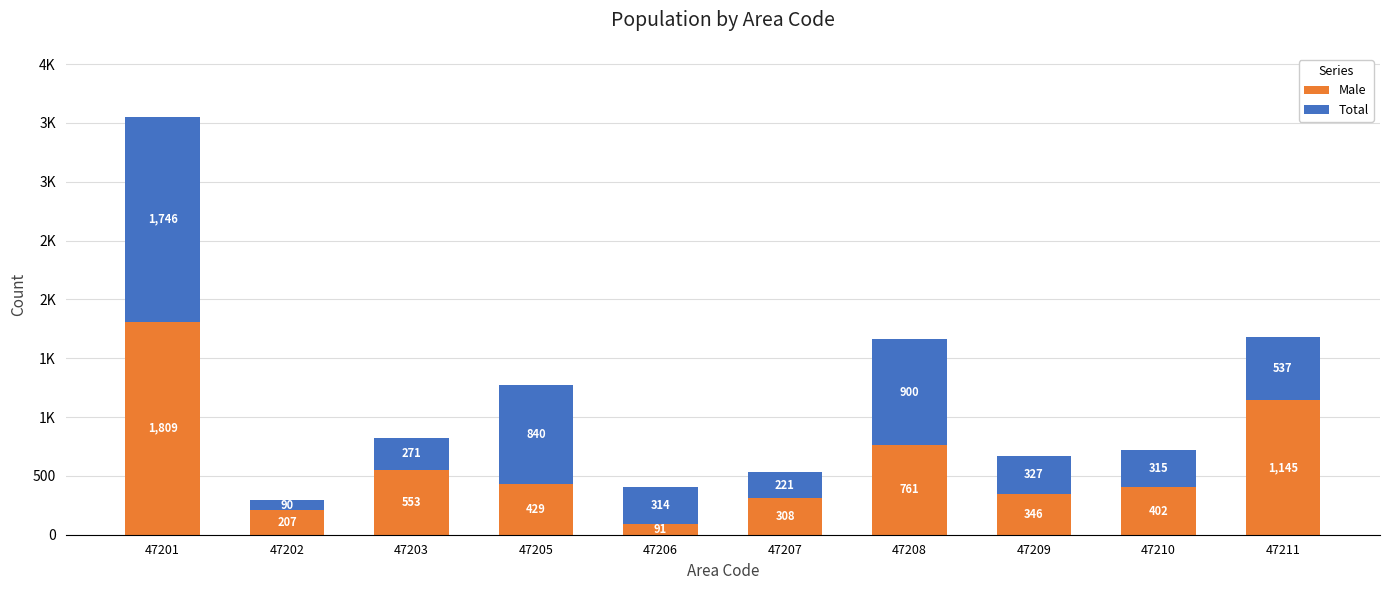

Which series has the widest spread of values?

Male